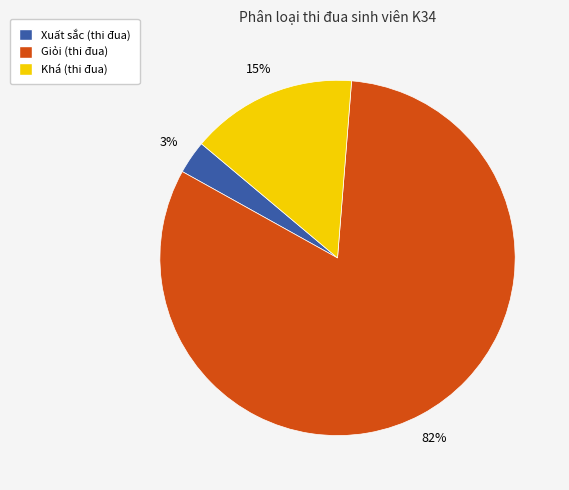

Count the number of slices in the pie.

3